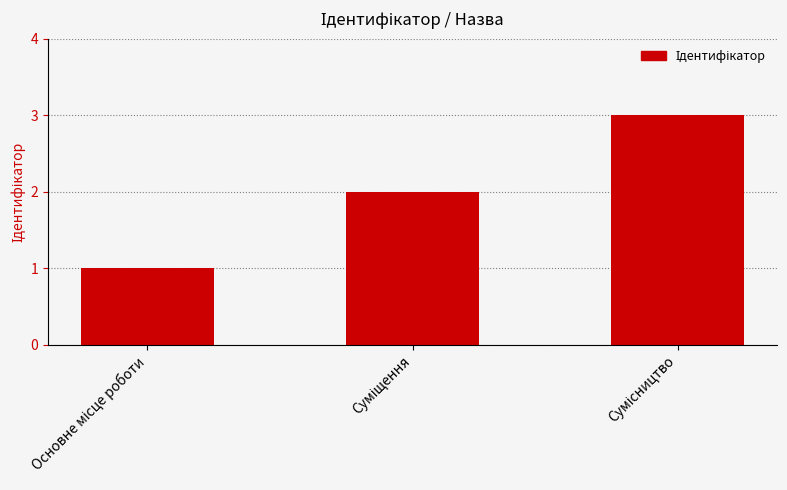

What is the sum of all values?

6